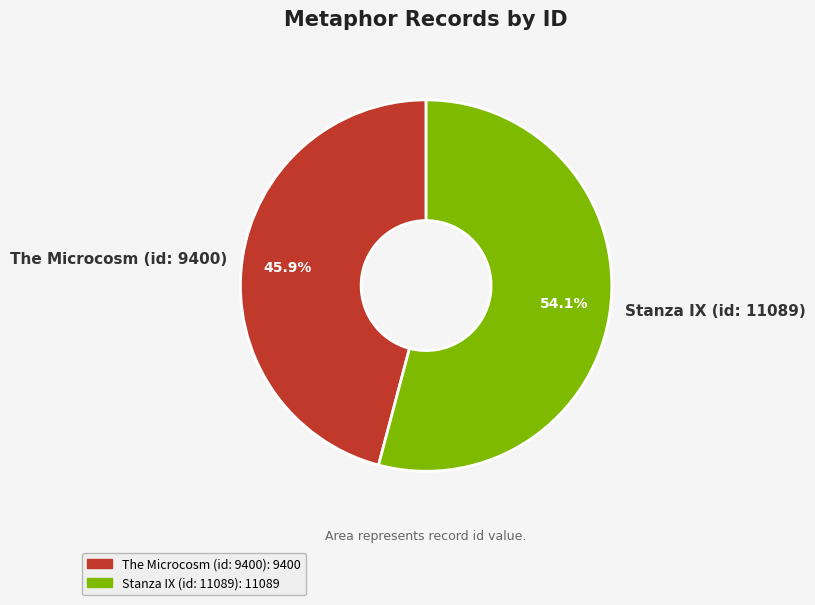

Does Stanza IX (id: 11089) represent more than half of the total?

Yes